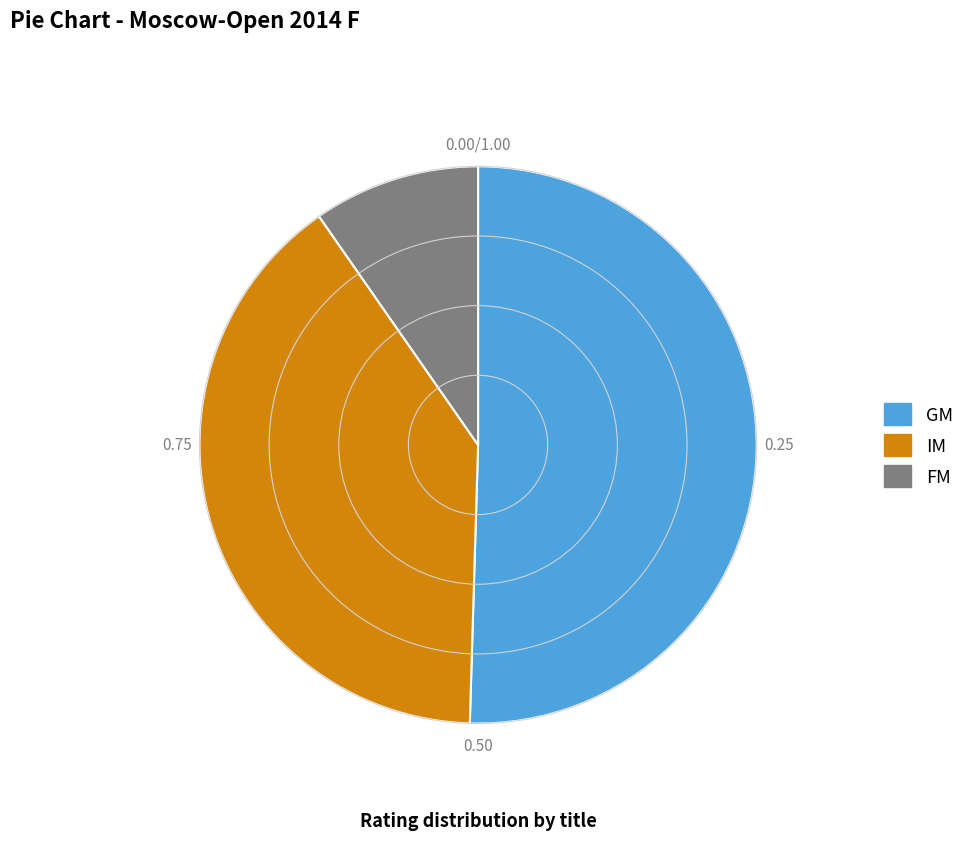

Count the number of slices in the pie.

3